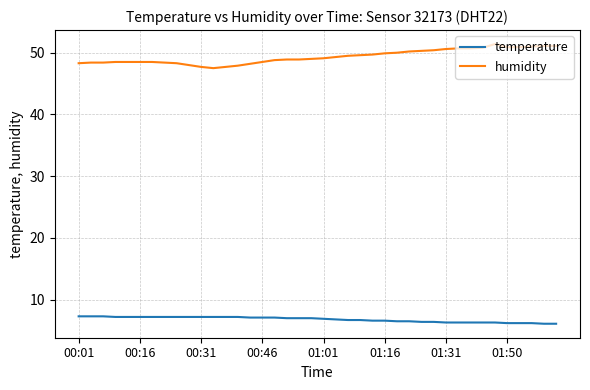

Which series has the largest total across all categories?

humidity